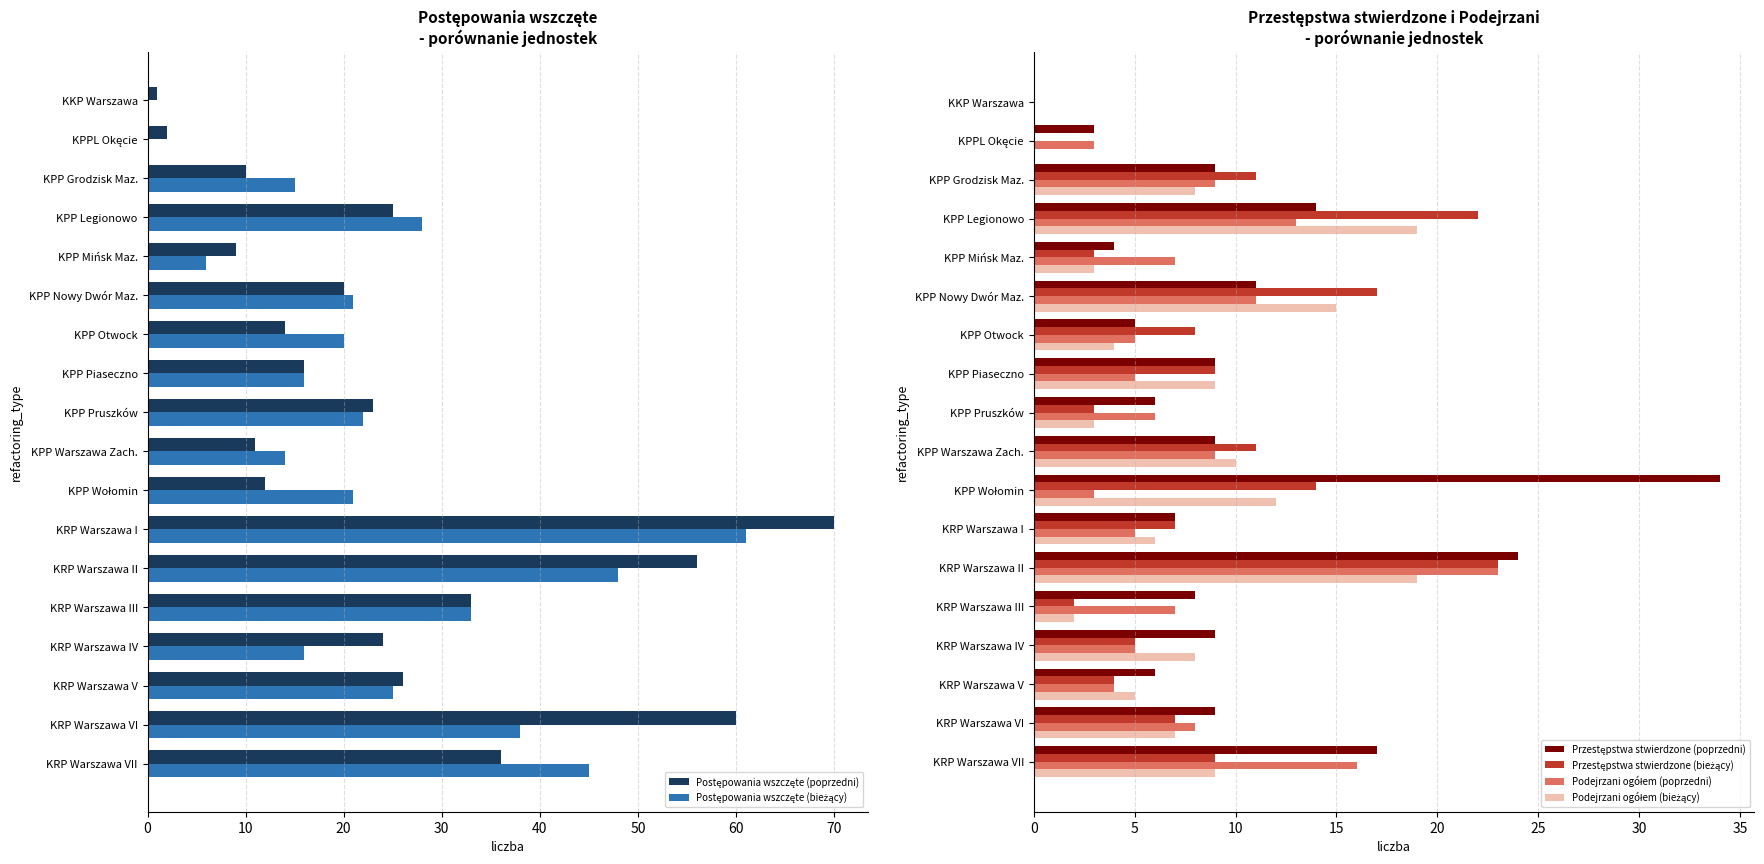

What is the total value across all series at 10?

8